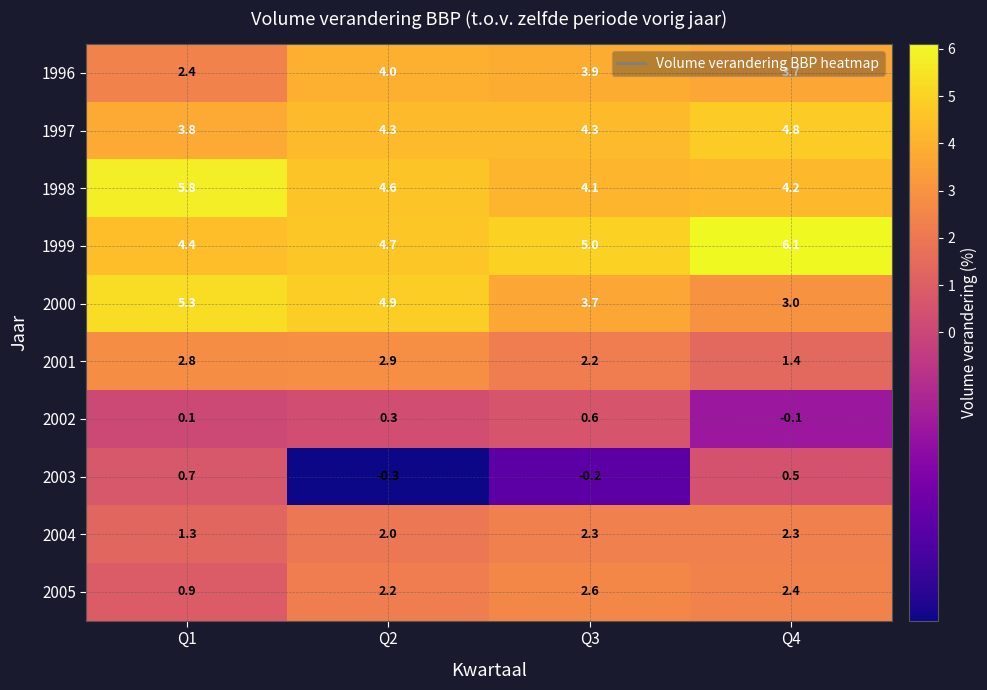

What is the average value of the 1998 series?

4.7